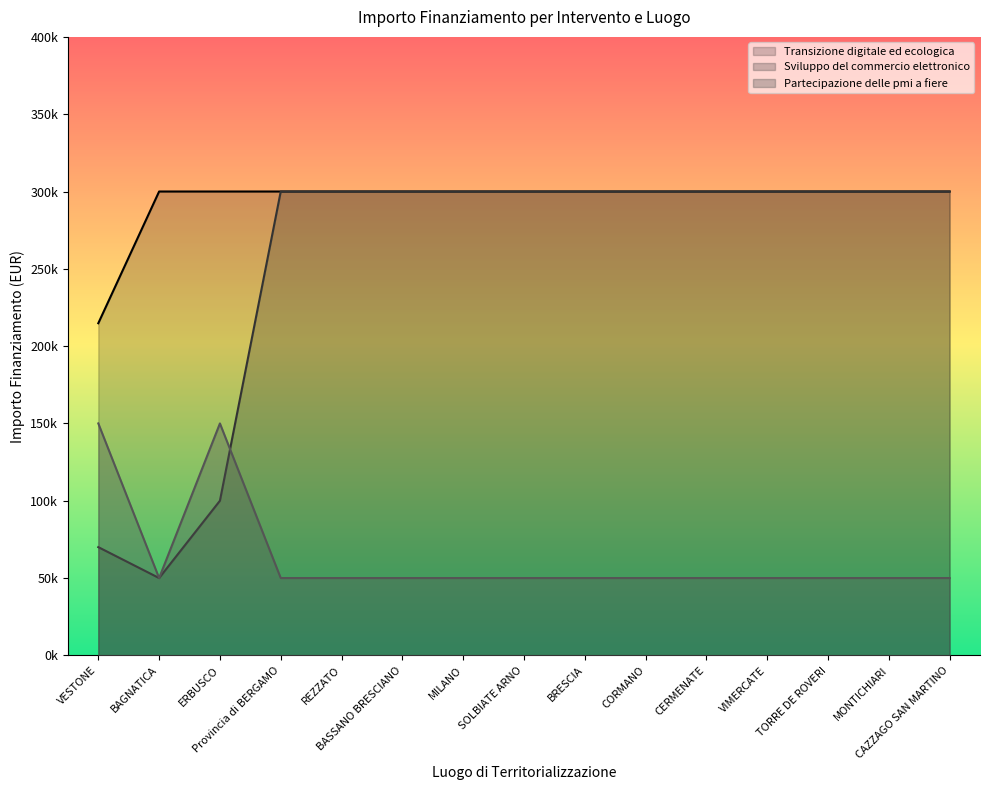

Where is the first local minimum for Sviluppo del commercio elettronico?

BAGNATICA